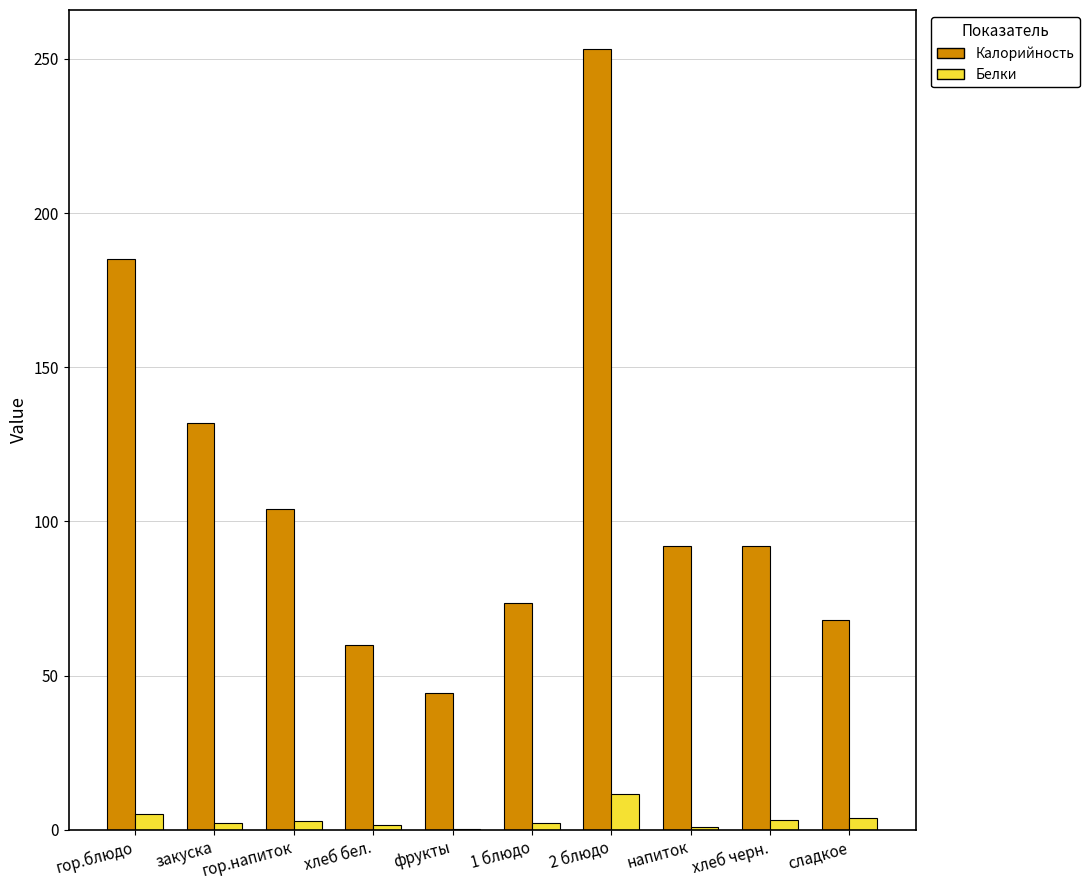

Are the bars horizontal?

No